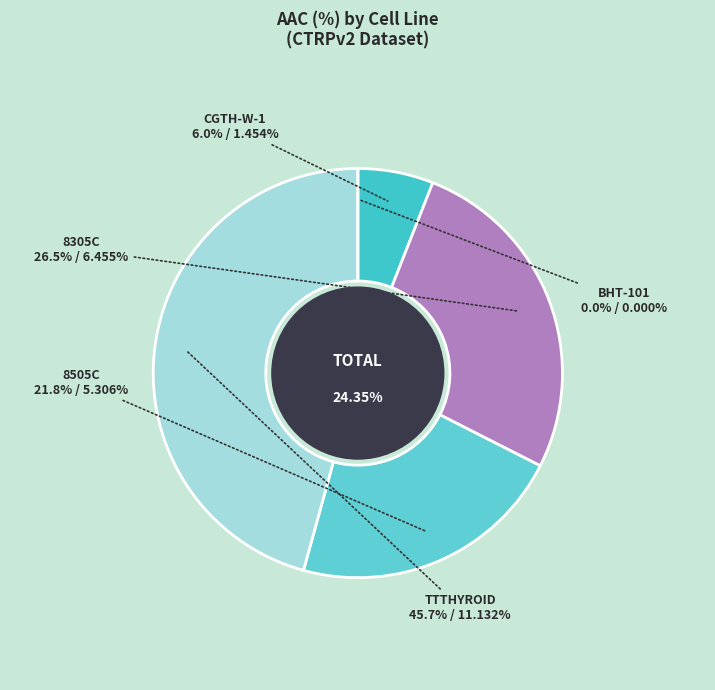

Rank the categories by value from lowest to highest.

BHT-101, CGTH-W-1, 8505C, 8305C, TTTHYROID